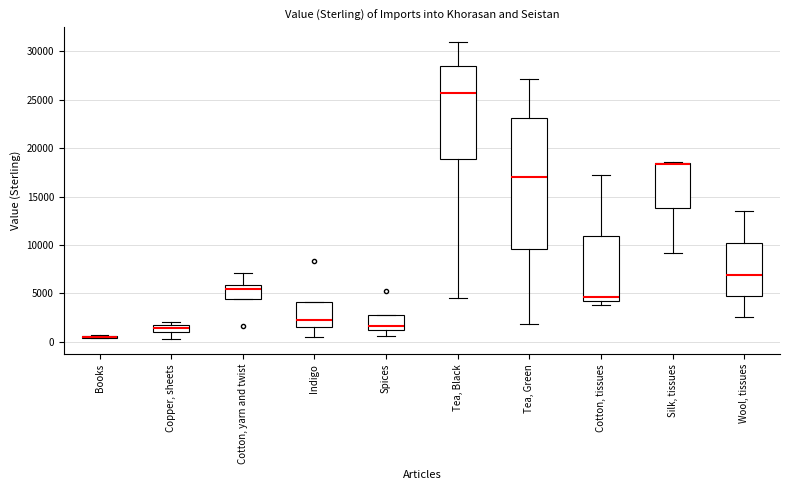

Which box is the tallest, from its lower edge to its upper edge?

Tea, Green